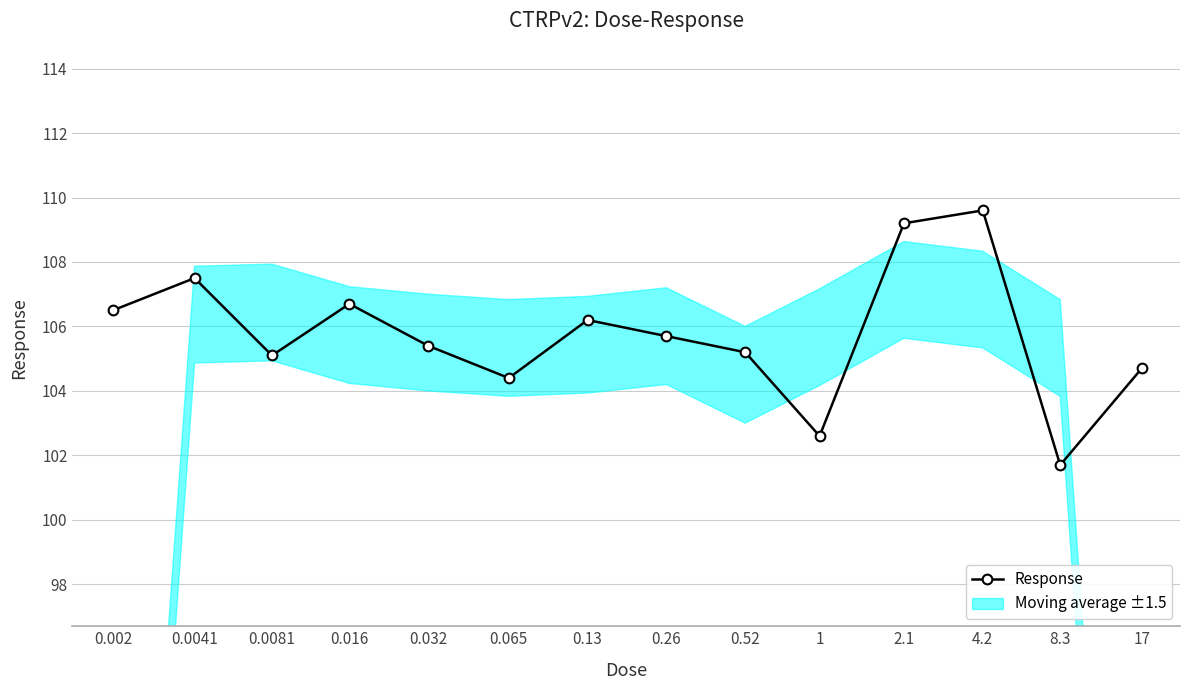

At which category does the data reach its first local valley?

0.0081